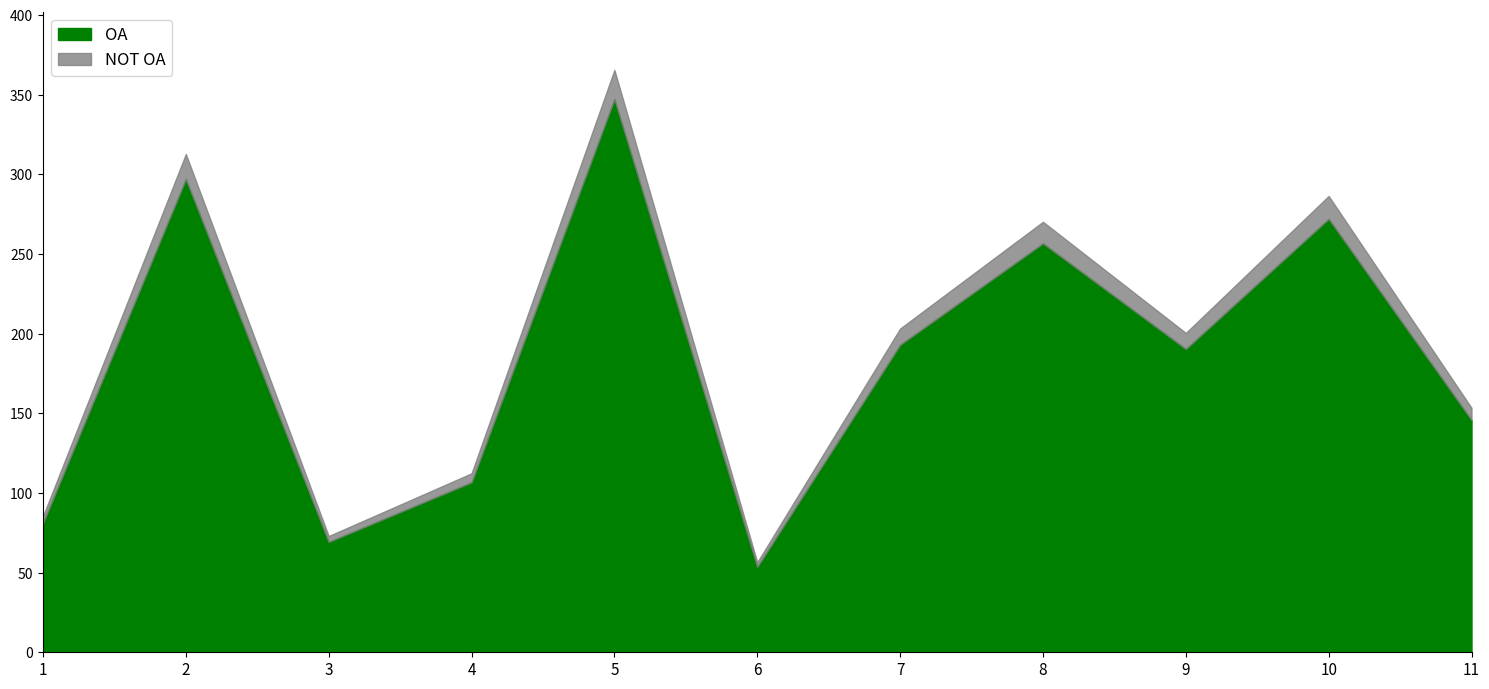

At which category is the sum across all series the highest?

5